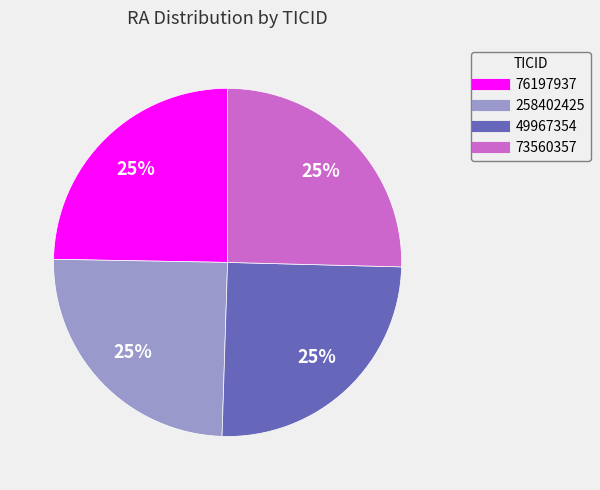

Approximately how many times larger is the value at 258402425 compared to 76197937?

1.0